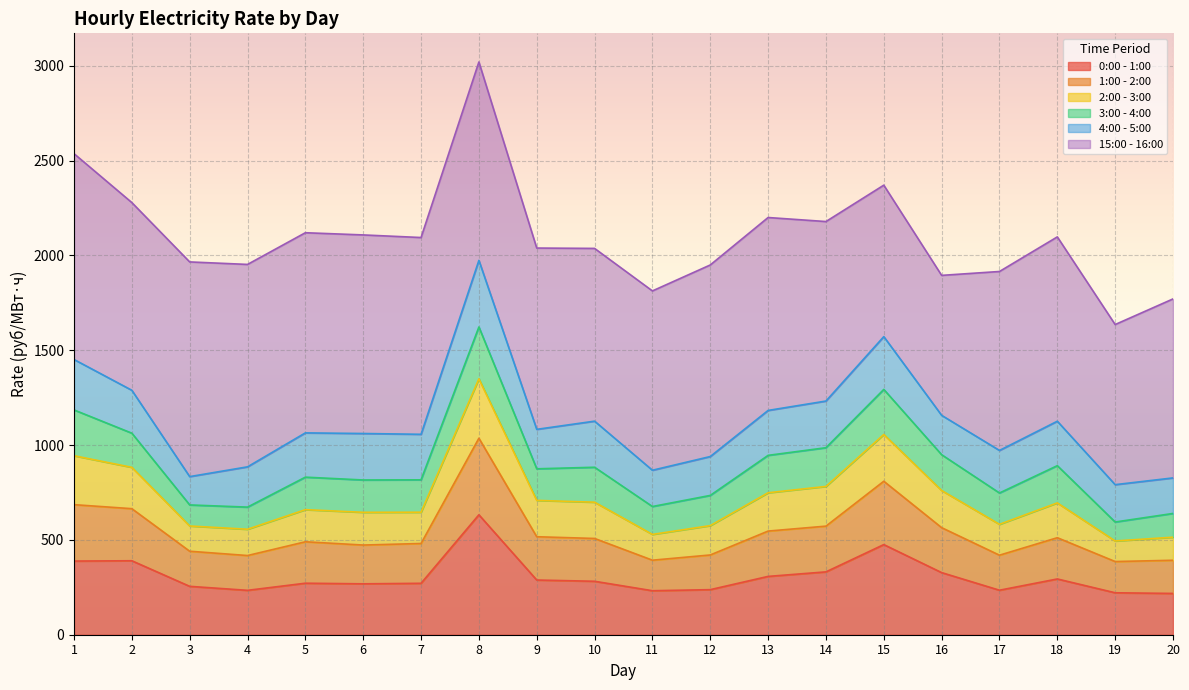

Does the chart display data point markers on the line(s)?

No